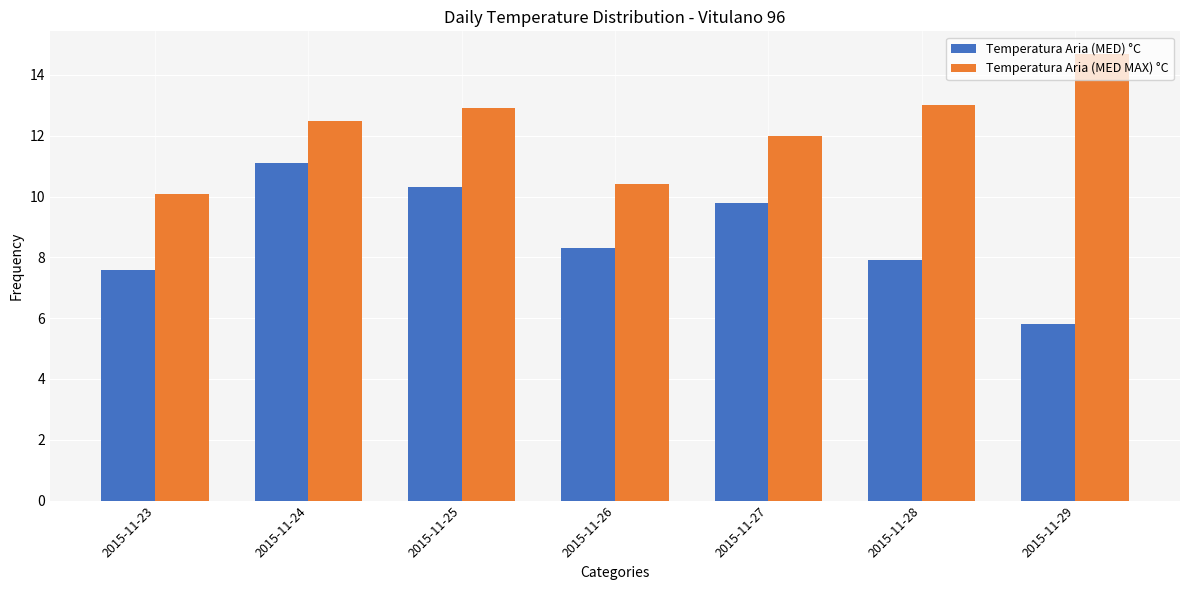

How many bars are there in total?

14